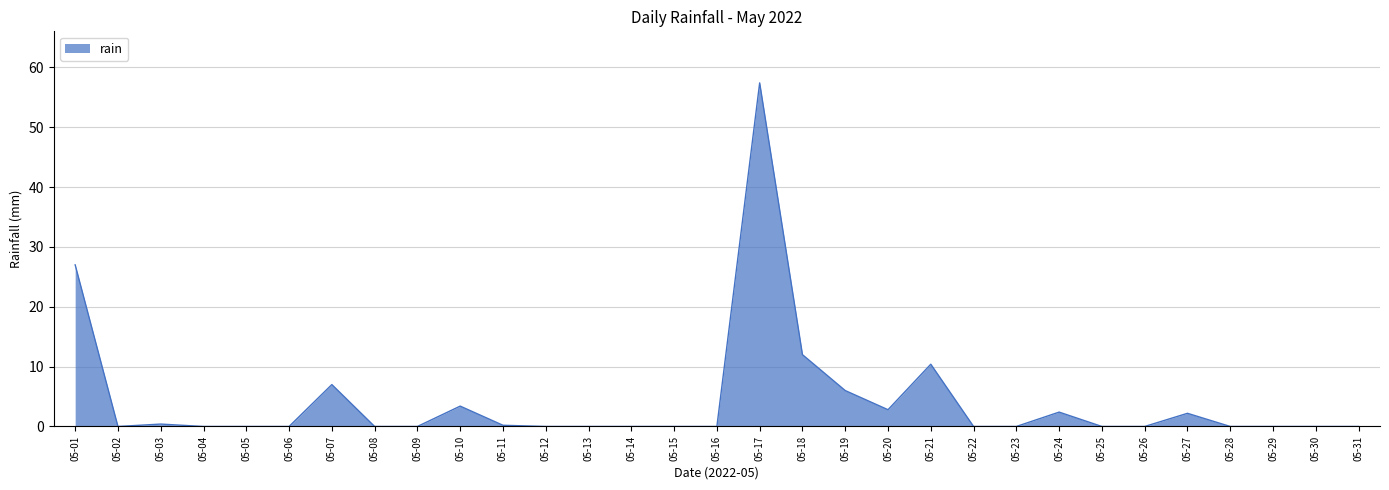

What is the greatest value displayed?

57.4